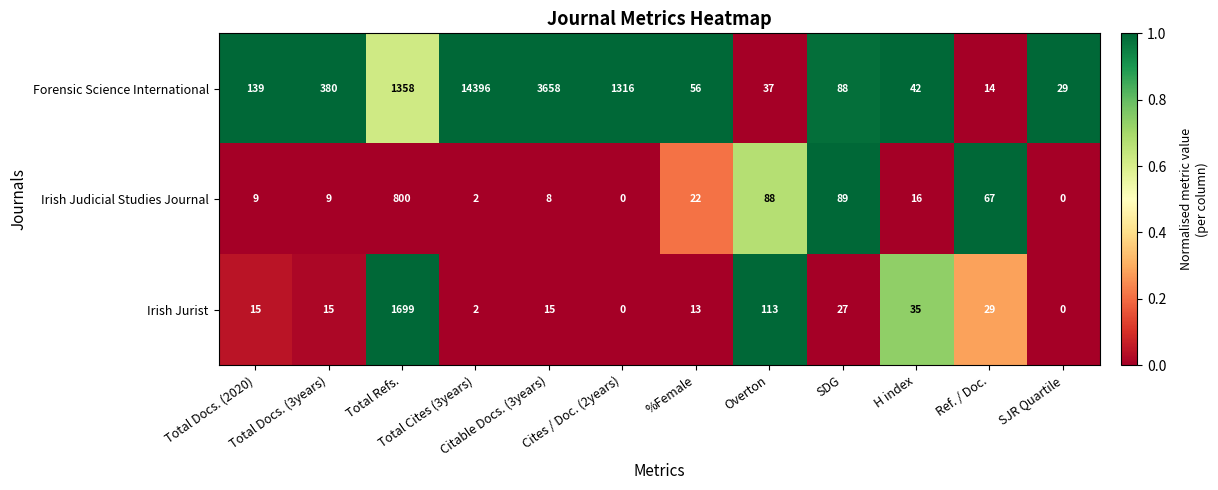

Which series has the widest spread of values?

Forensic Science International